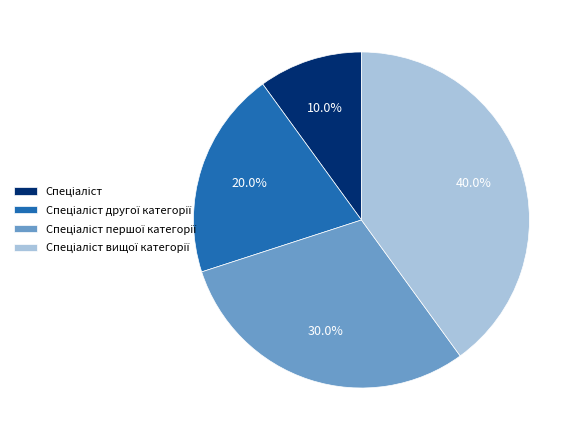

Is there any slice that represents more than half of the pie?

No